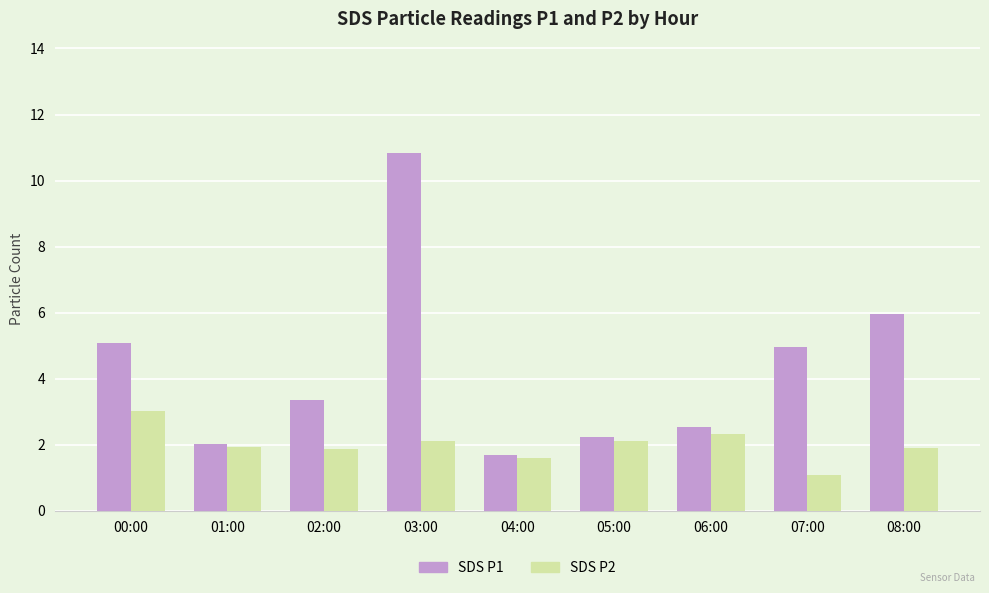

Rank the series by their average value, from lowest to highest.

SDS P2, SDS P1